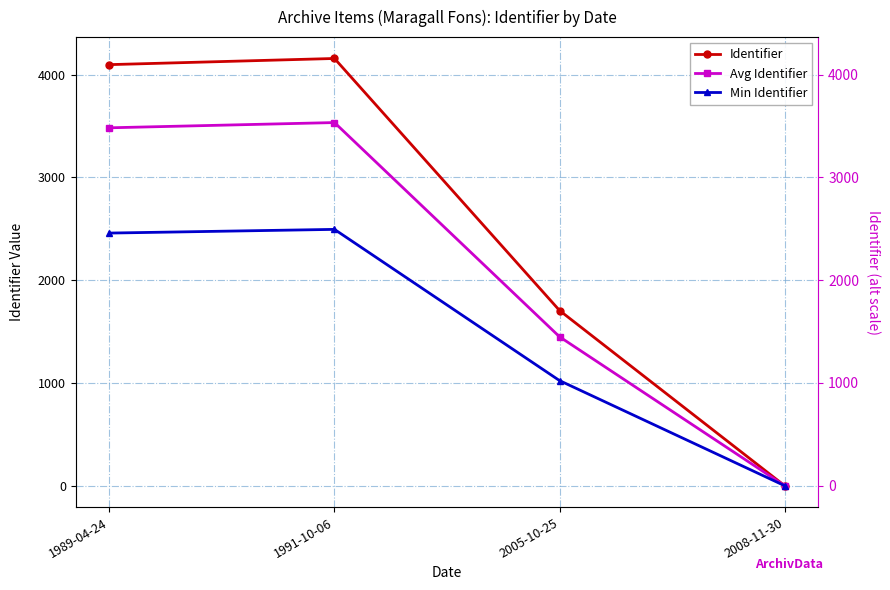

What position from the left is 2005-10-25?

3